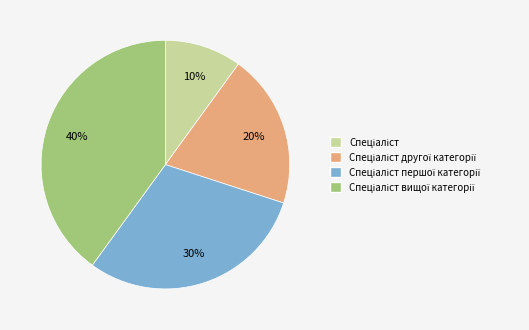

Count the number of slices in the pie.

4